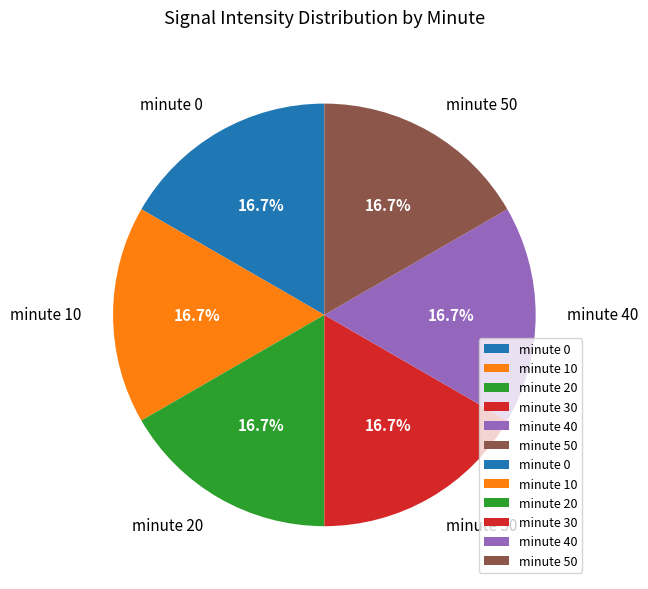

Combined, do minute 0 and minute 40 account for over 50%?

No